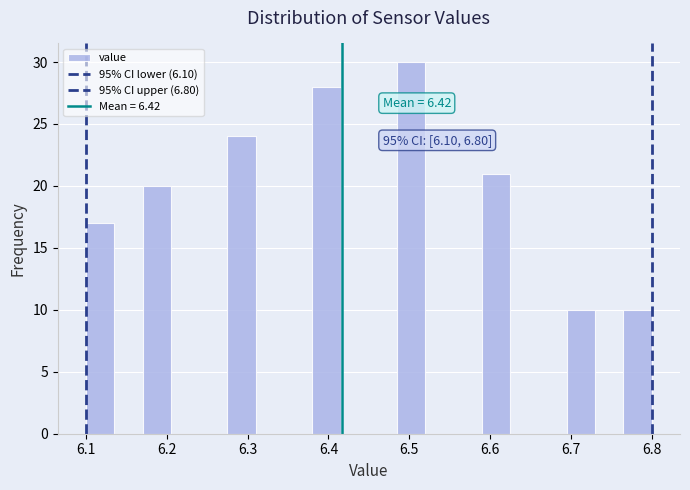

Around what value on the x-axis is the tallest bar? Give the approximate position of its centre, as read against the axis.

6.50